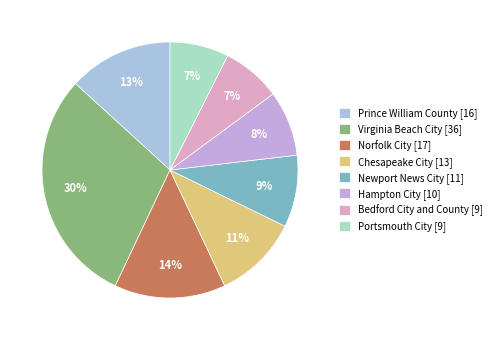

To the nearest percent, what percentage of the pie is Virginia Beach City?

30%